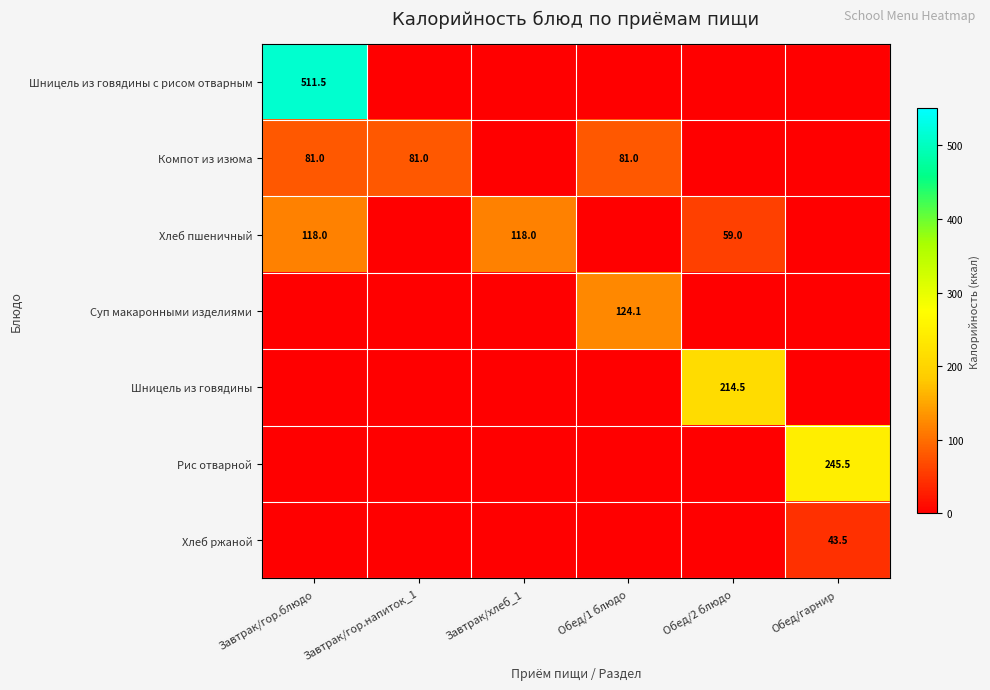

How many series are shown in this chart?

7